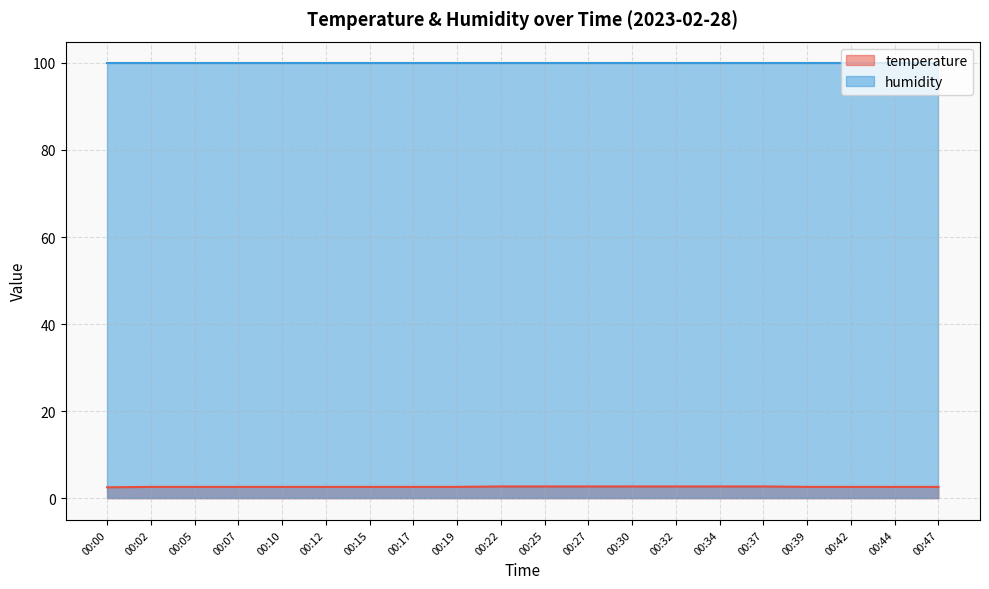

What value does the data have at 00:02?

2.6